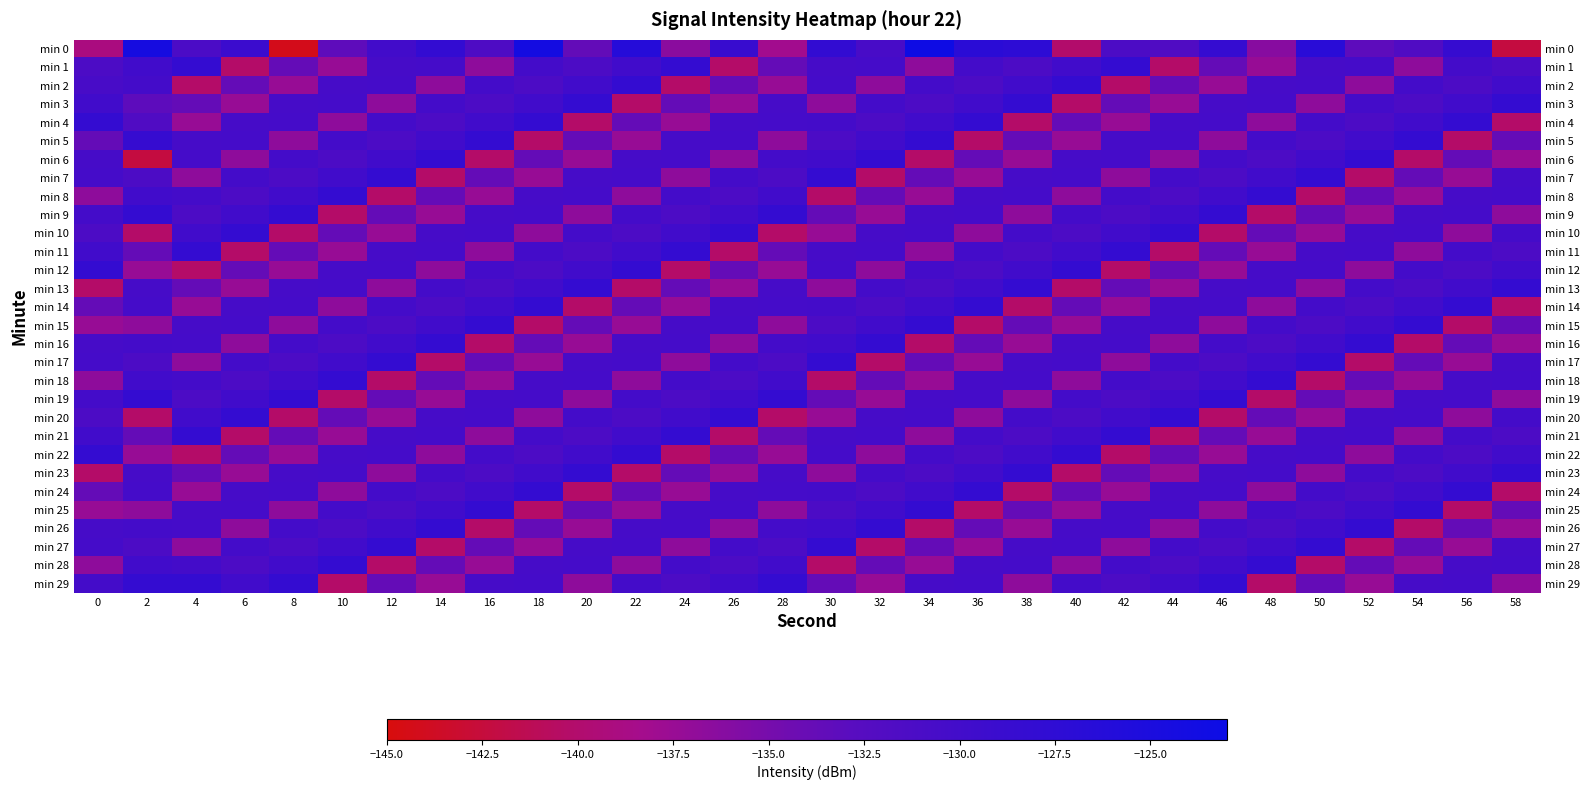

Count the number of data series in this chart.

30